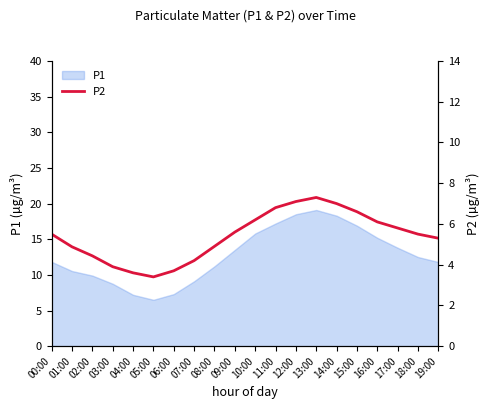

Which label corresponds to the largest value in the chart?

13:00